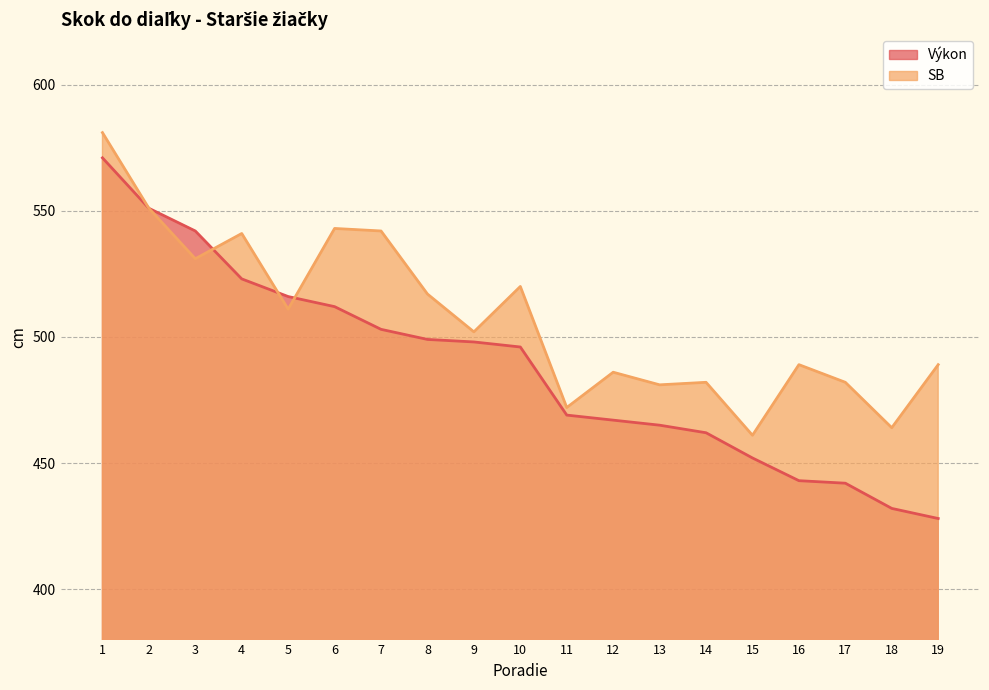

How many interior local valleys does the SB series have?

7